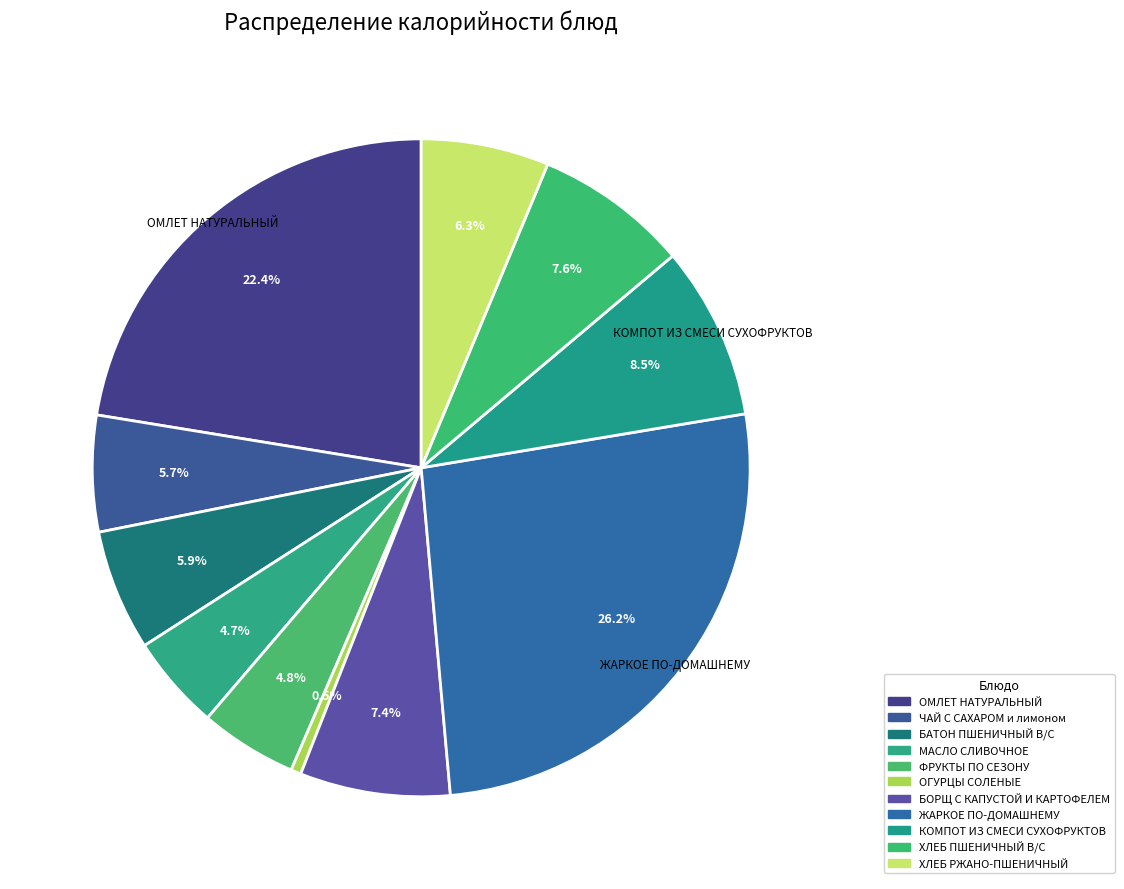

What is the ratio of the value at ОГУРЦЫ СОЛЕНЫЕ to the value at КОМПОТ ИЗ СМЕСИ СУХОФРУКТОВ?

0.1